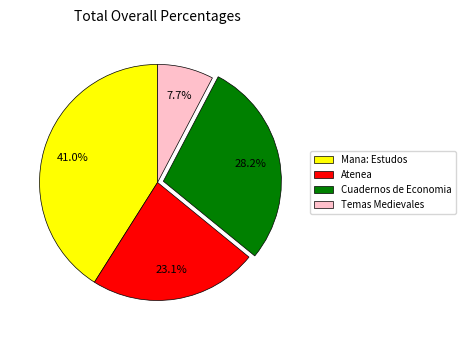

Which slice is the smallest?

Temas Medievales